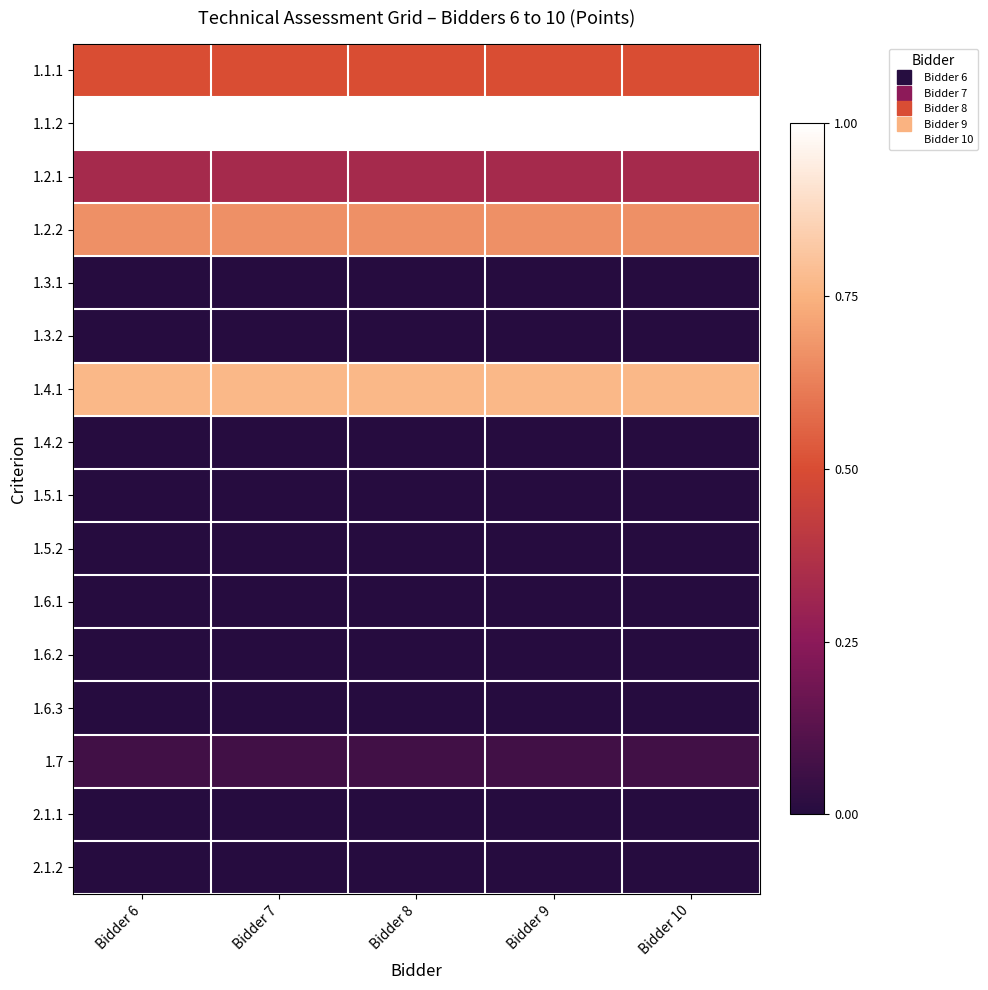

Reading left to right, extract all data points from this chart.

1.1.1: Bidder 6=0.5	Bidder 7=0.5	Bidder 8=0.5	Bidder 9=0.5	Bidder 10=0.5
1.1.2: Bidder 6=1.0	Bidder 7=1.0	Bidder 8=1.0	Bidder 9=1.0	Bidder 10=1.0
1.2.1: Bidder 6=0.3	Bidder 7=0.3	Bidder 8=0.3	Bidder 9=0.3	Bidder 10=0.3
1.2.2: Bidder 6=0.7	Bidder 7=0.7	Bidder 8=0.7	Bidder 9=0.7	Bidder 10=0.7
1.3.1: Bidder 6=0.0	Bidder 7=0.0	Bidder 8=0.0	Bidder 9=0.0	Bidder 10=0.0
1.3.2: Bidder 6=0.0	Bidder 7=0.0	Bidder 8=0.0	Bidder 9=0.0	Bidder 10=0.0
1.4.1: Bidder 6=0.8	Bidder 7=0.8	Bidder 8=0.8	Bidder 9=0.8	Bidder 10=0.8
1.4.2: Bidder 6=0.0	Bidder 7=0.0	Bidder 8=0.0	Bidder 9=0.0	Bidder 10=0.0
1.5.1: Bidder 6=0.0	Bidder 7=0.0	Bidder 8=0.0	Bidder 9=0.0	Bidder 10=0.0
1.5.2: Bidder 6=0.0	Bidder 7=0.0	Bidder 8=0.0	Bidder 9=0.0	Bidder 10=0.0
1.6.1: Bidder 6=0.0	Bidder 7=0.0	Bidder 8=0.0	Bidder 9=0.0	Bidder 10=0.0
1.6.2: Bidder 6=0.0	Bidder 7=0.0	Bidder 8=0.0	Bidder 9=0.0	Bidder 10=0.0
1.6.3: Bidder 6=0.0	Bidder 7=0.0	Bidder 8=0.0	Bidder 9=0.0	Bidder 10=0.0
1.7: Bidder 6=0.1	Bidder 7=0.1	Bidder 8=0.1	Bidder 9=0.1	Bidder 10=0.1
2.1.1: Bidder 6=0.0	Bidder 7=0.0	Bidder 8=0.0	Bidder 9=0.0	Bidder 10=0.0
2.1.2: Bidder 6=0.0	Bidder 7=0.0	Bidder 8=0.0	Bidder 9=0.0	Bidder 10=0.0